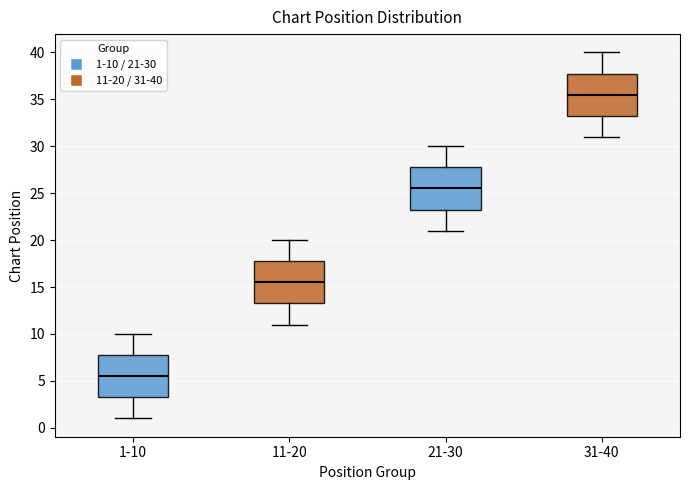

Reading left to right, transcribe this box plot: for each box, give where its median line is, the range the box spans, and where its two whiskers end, as read against the y-axis. The values are not printed on the chart, so give them approximately, as read against the axis.

1-10: median 5.5, box 3.5 to 8.0, whiskers 1.0 to 10.0
11-20: median 15.5, box 13.5 to 18.0, whiskers 11.0 to 20.0
21-30: median 25.5, box 23.5 to 28.0, whiskers 21.0 to 30.0
31-40: median 35.5, box 33.5 to 38.0, whiskers 31.0 to 40.0